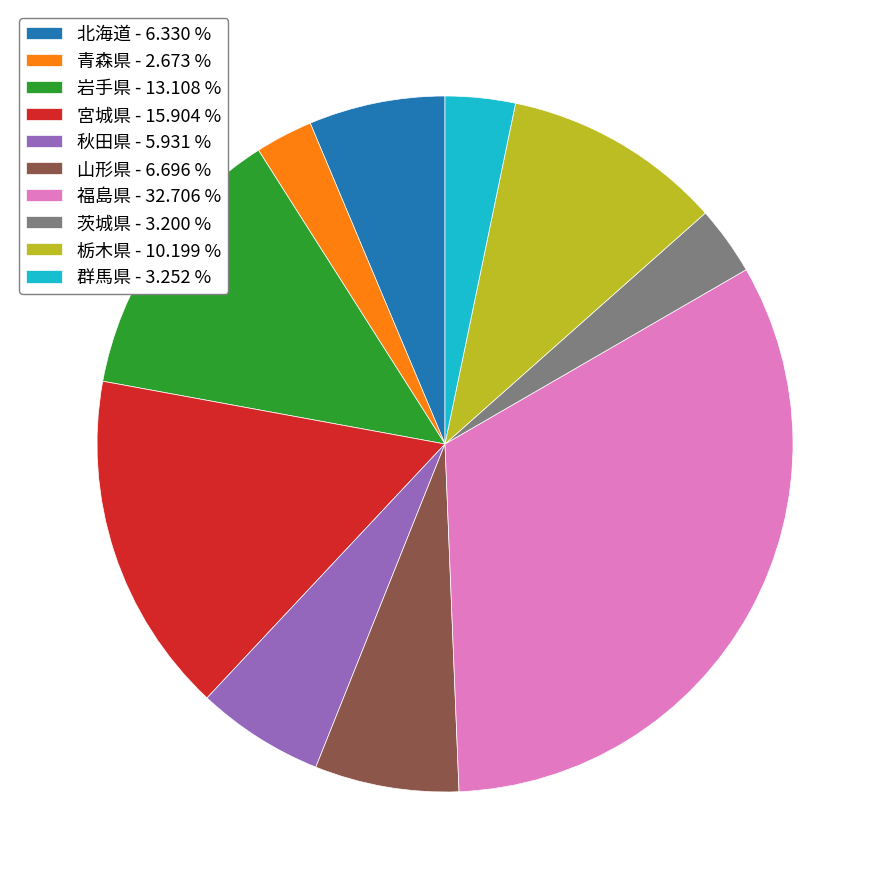

Is there any slice that represents more than half of the pie?

No